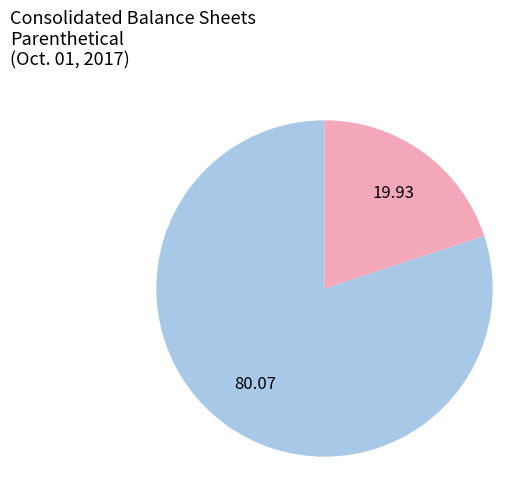

How many slices are in this pie chart?

2